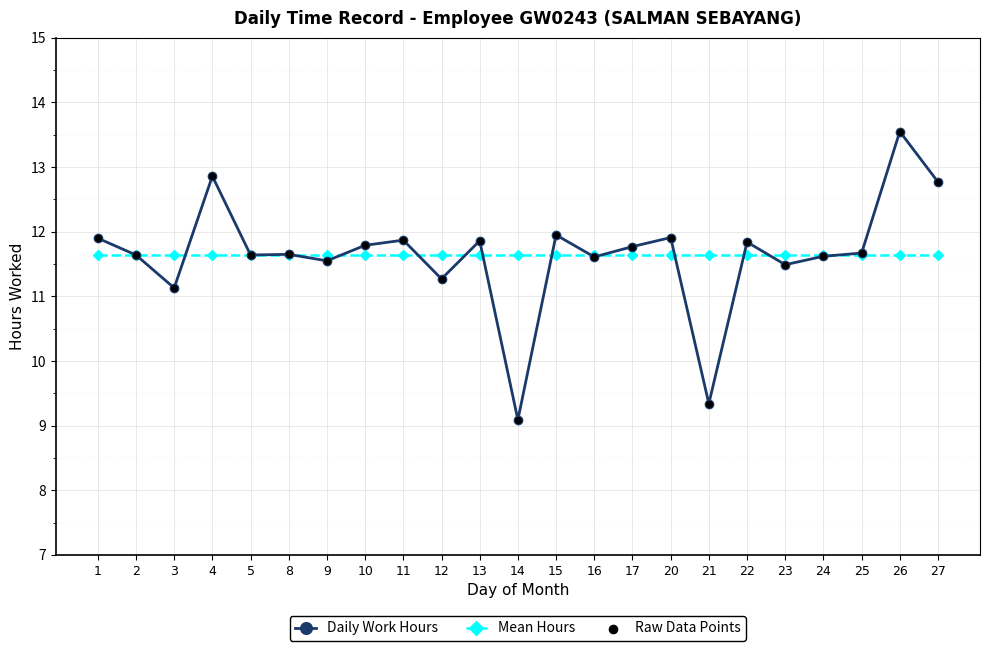

What is the difference between the highest and lowest values at 15?

0.3